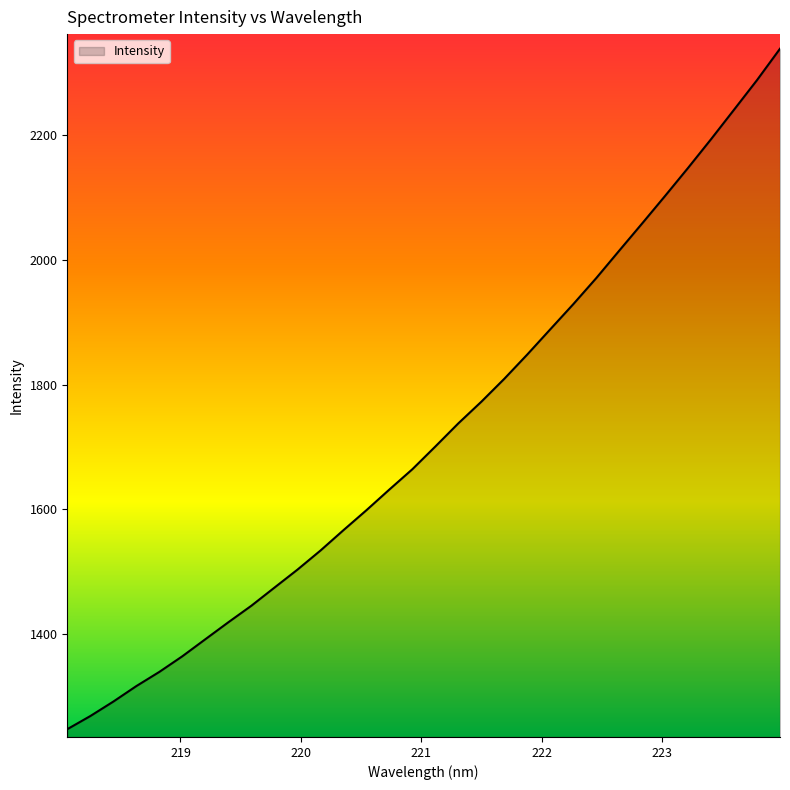

What is the maximum value shown in the chart?

2338.0